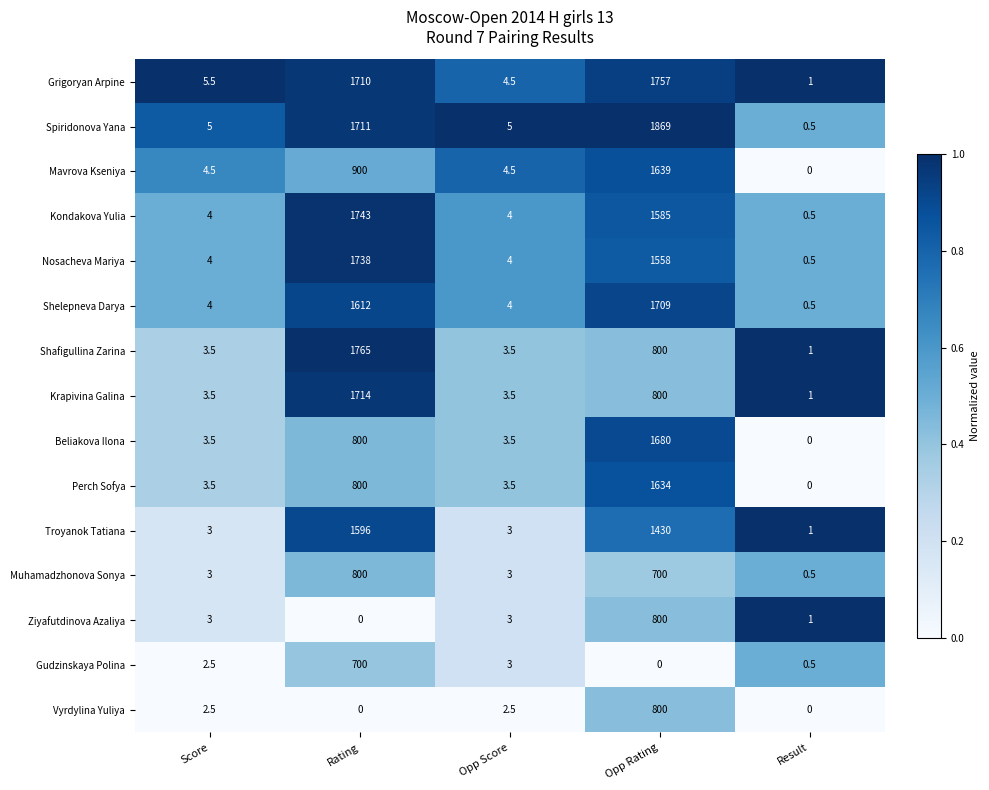

What is the difference between the Spiridonova Yana values at Rating and Opp Score?

1706.0